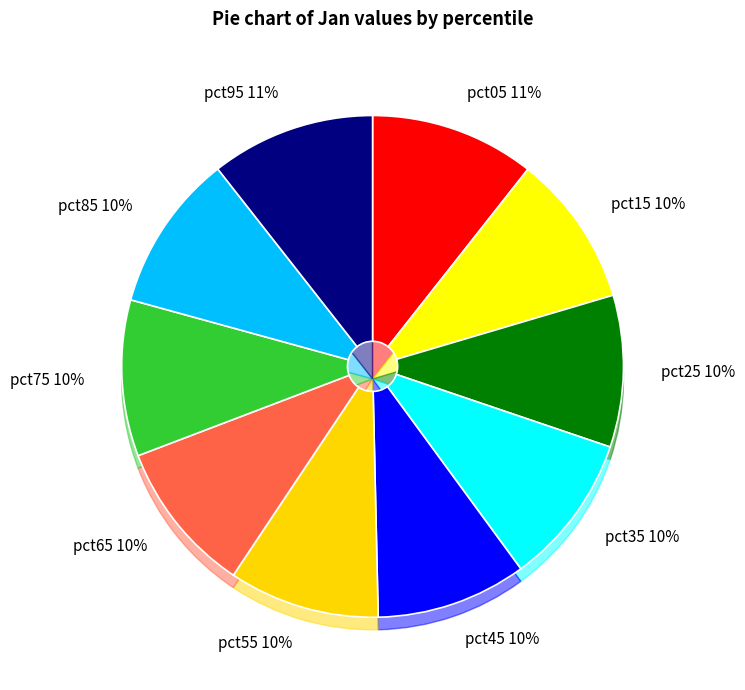

Count the number of slices in the pie.

10